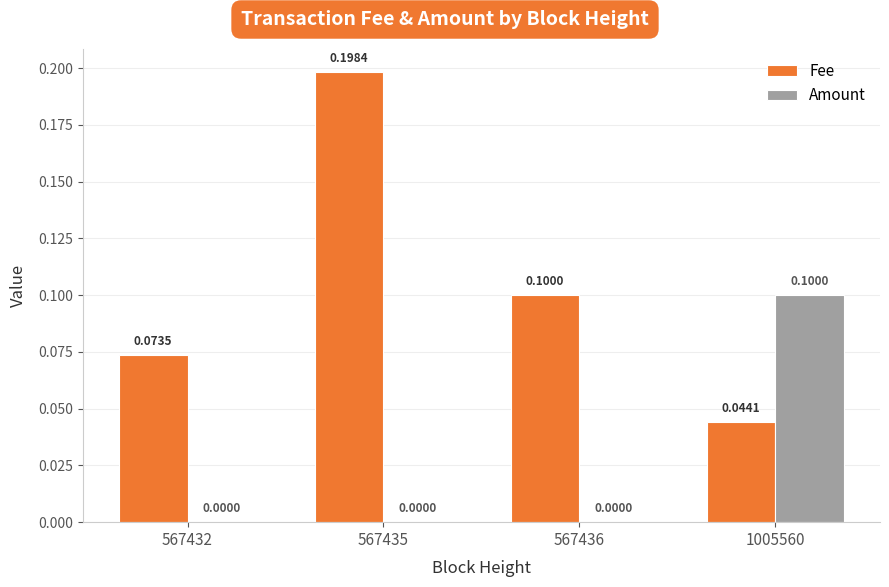

What is the sum of the Fee values at 567432 and 567435?

0.3